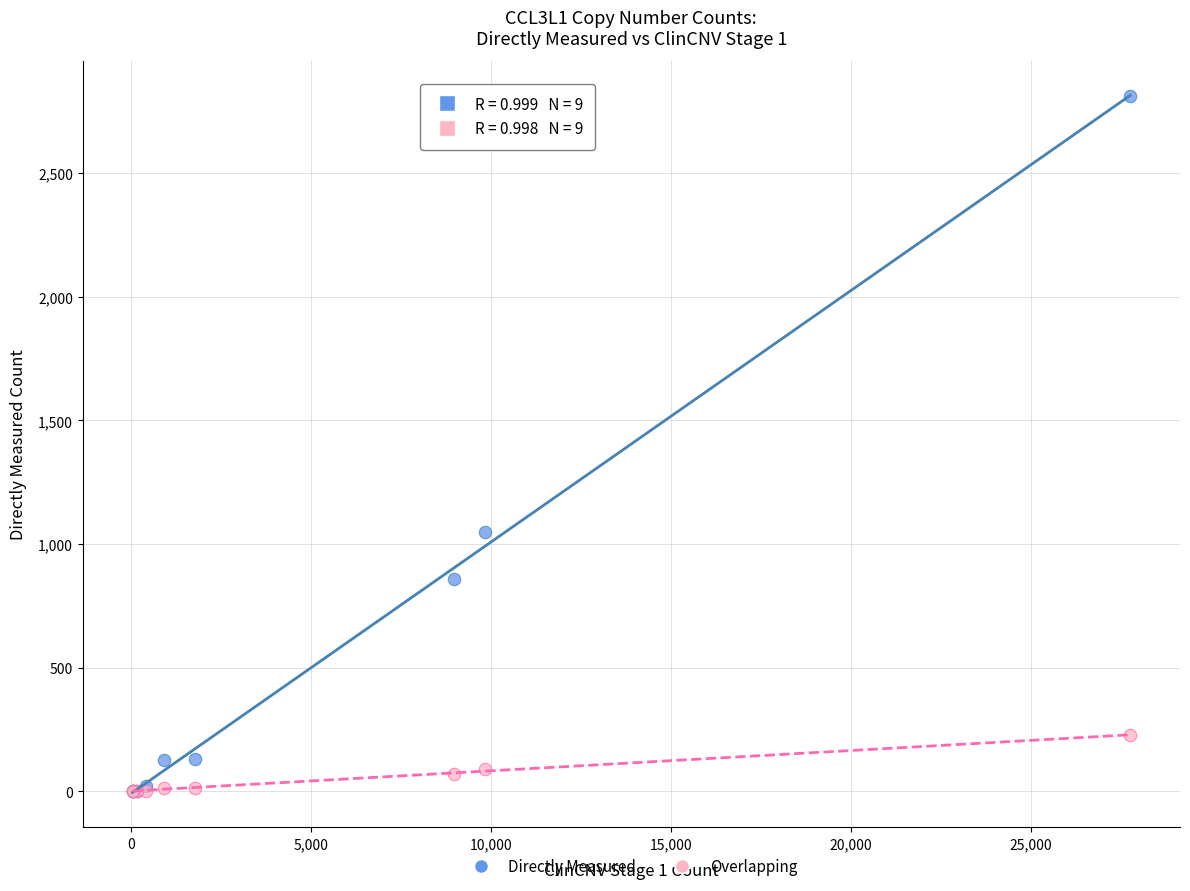

Across all series, what Y value is closest to 1405?

1049